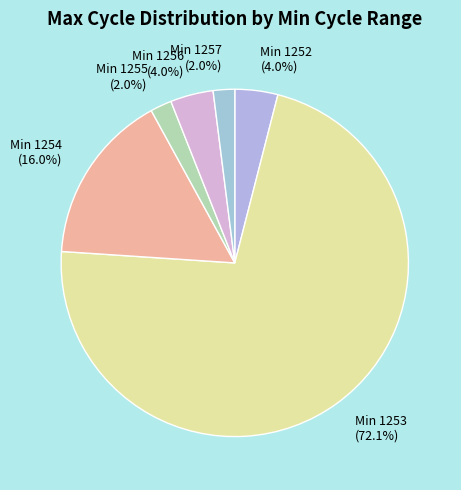

What is the total percentage of Min 1254 (16.0%) and Min 1252 (4.0%)?

20.0%